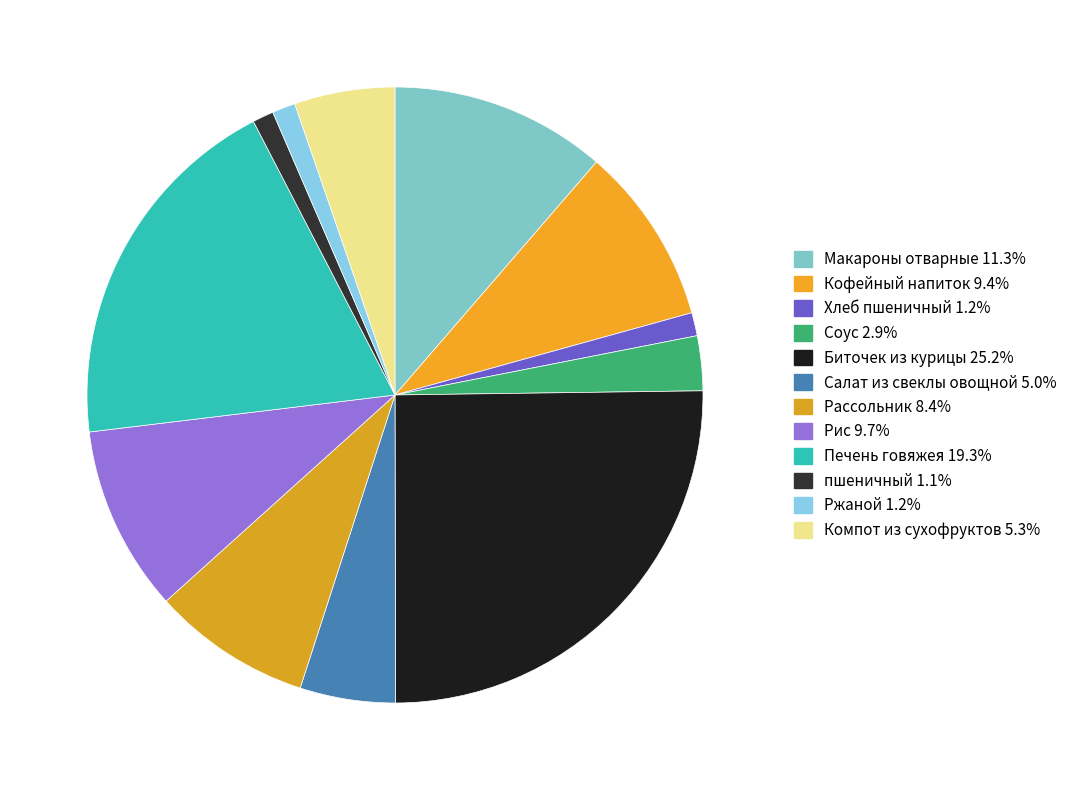

Which category has the biggest portion of the pie?

Биточек из курицы